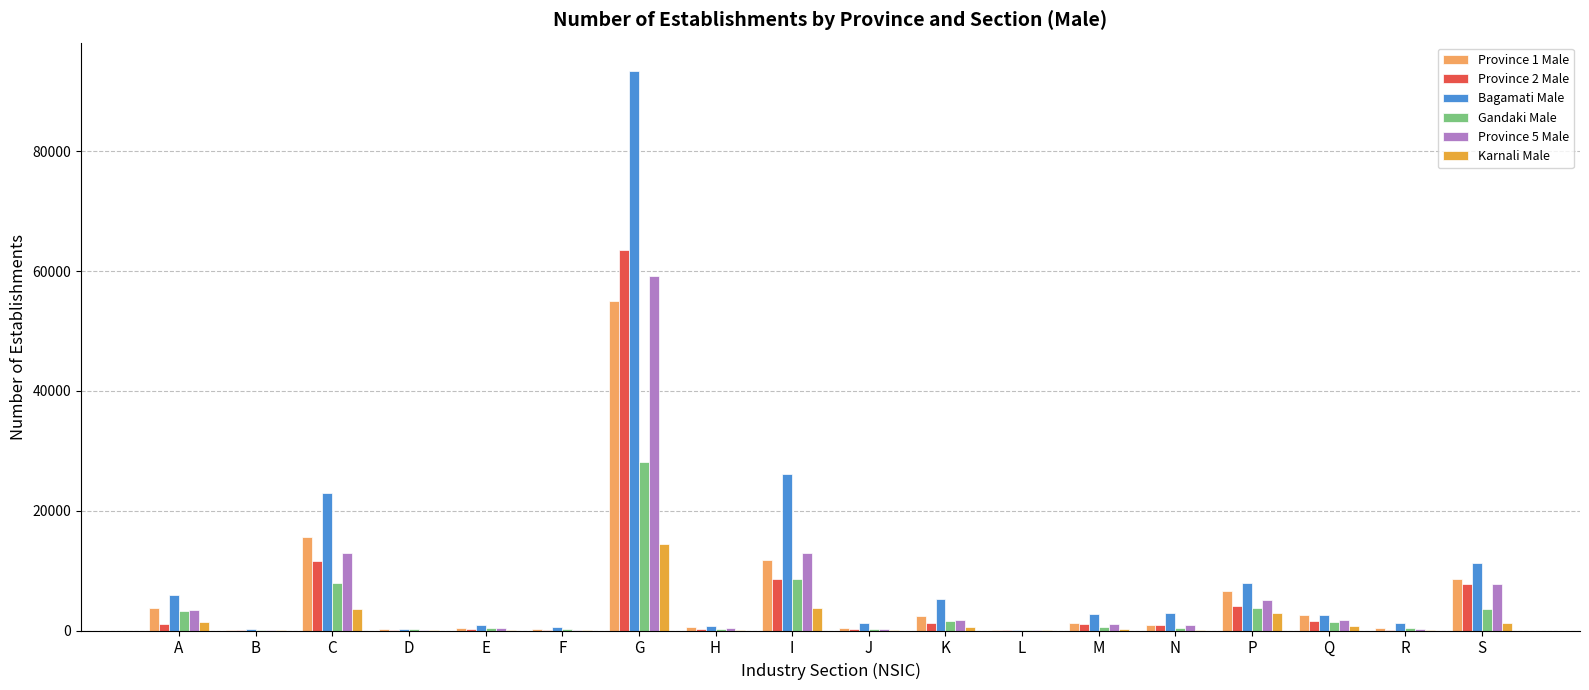

What is the highest value of the Province 2 Male series?

63535